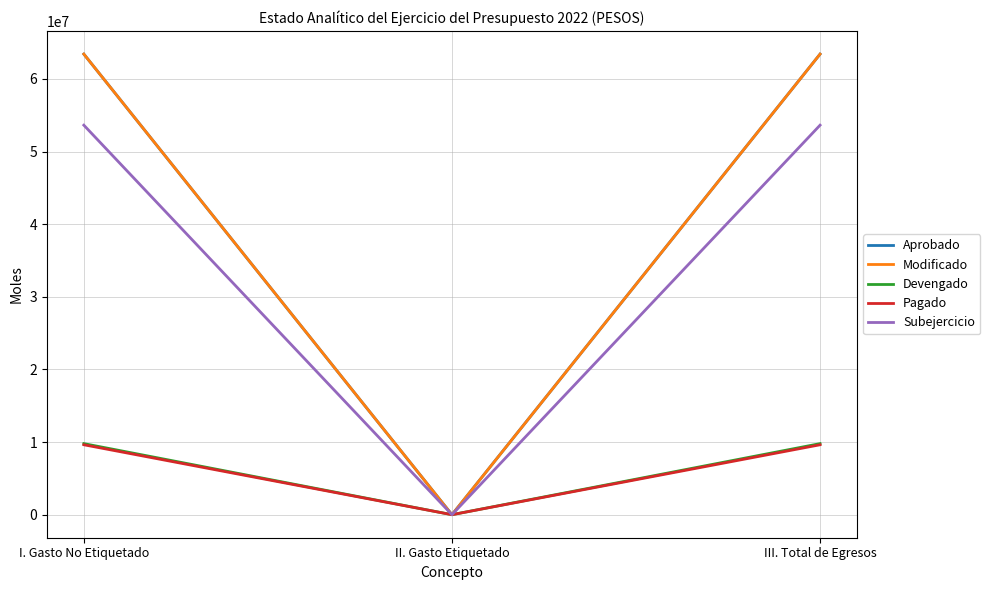

What position from the left is III. Total de Egresos?

3